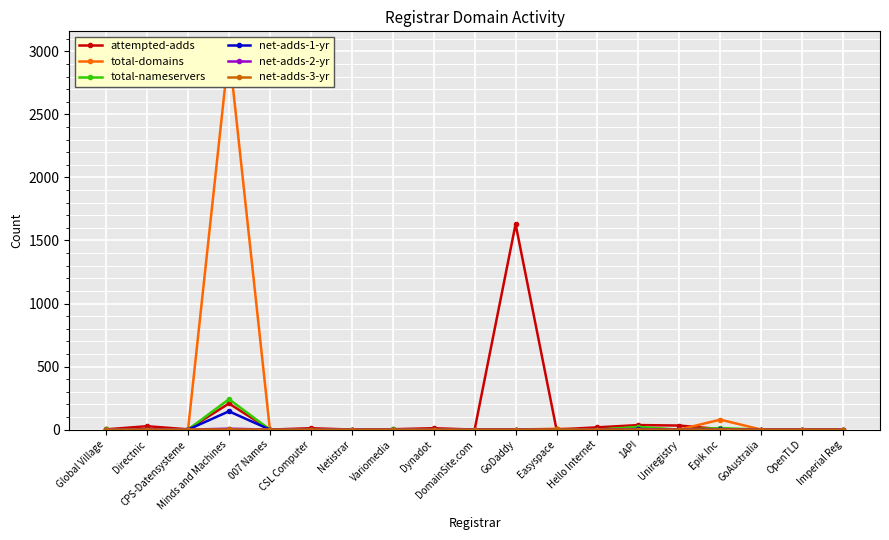

At which category does net-adds-2-yr reach its first local peak?

Minds and Machines